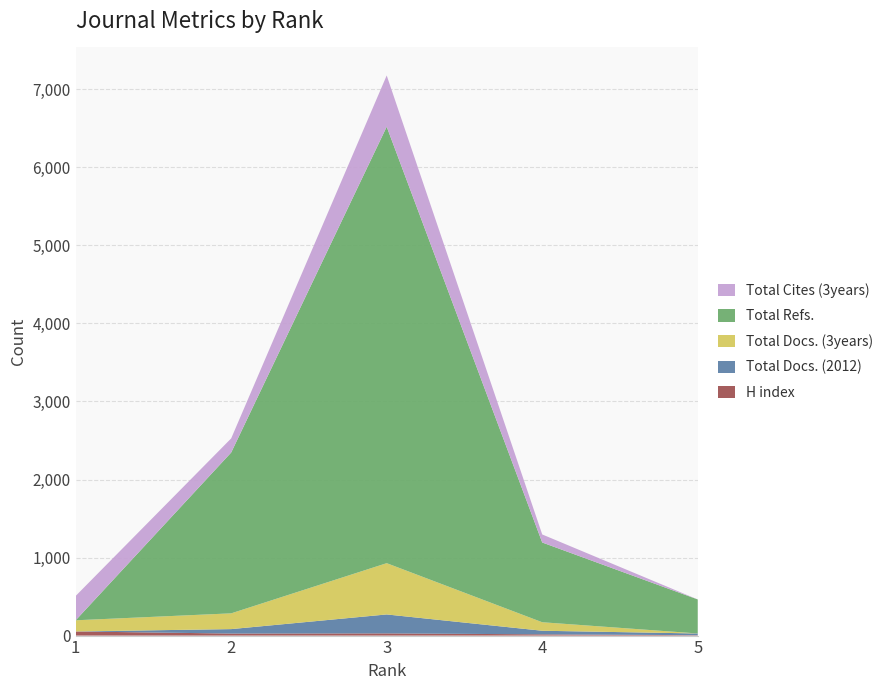

Reading left to right, list all the values displayed in this chart.

H index: 53	26	28	16	5
Total Docs. (2012): 0	57	243	46	22
Total Docs. (3years): 143	202	657	109	0
Total Refs.: 0	2061	5593	1022	436
Total Cites (3years): 312	181	657	103	0